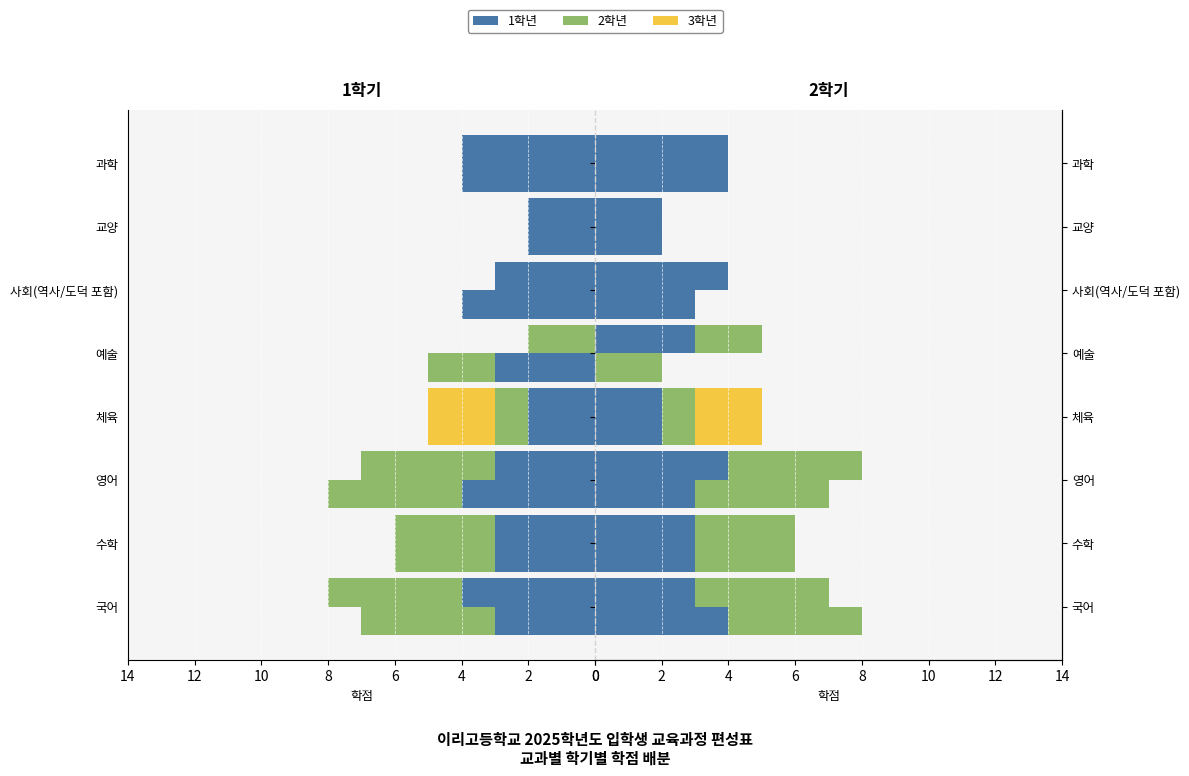

The 2학기_2학년 series shows 1 at 사회(역사/도덕 포함). True or false?

False